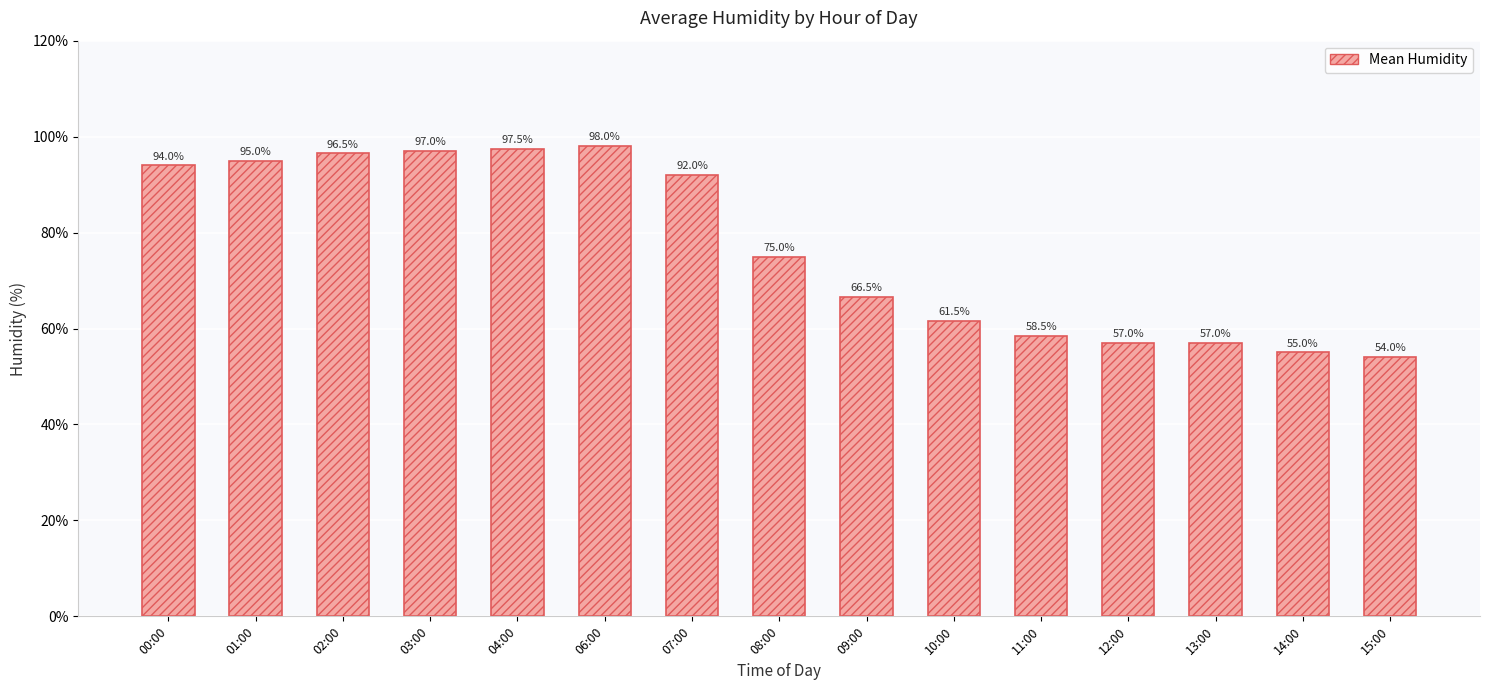

What is the value of the 1st bar from the left?

94.0